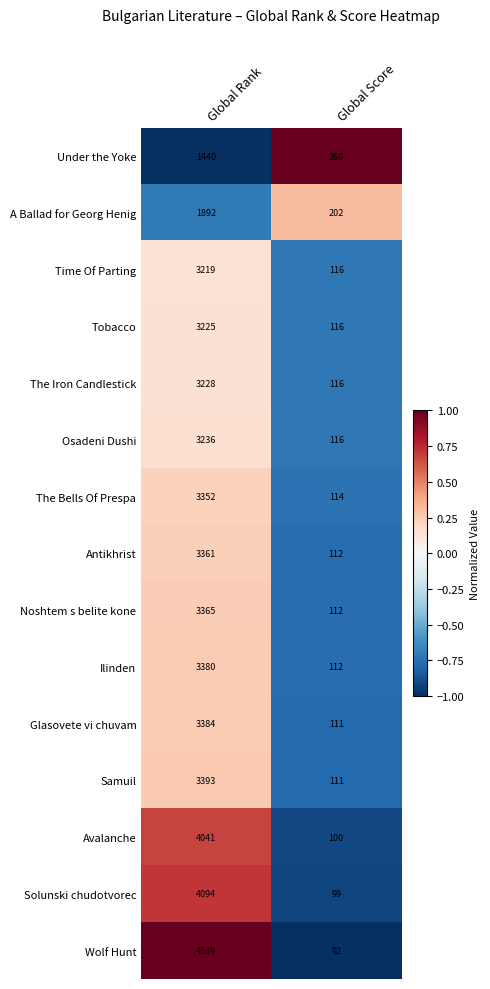

True or false: Tobacco has a value of 3225 at Global Rank.

True